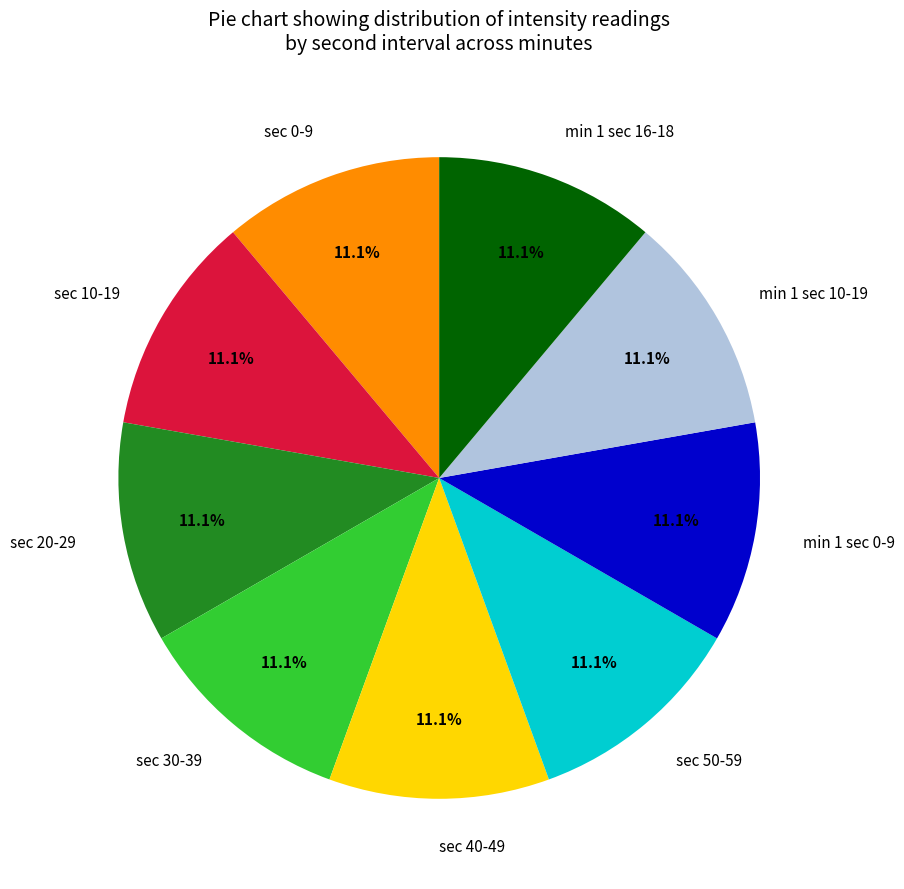

What is the ratio of the value at sec 50-59 to the value at sec 10-19?

1.0